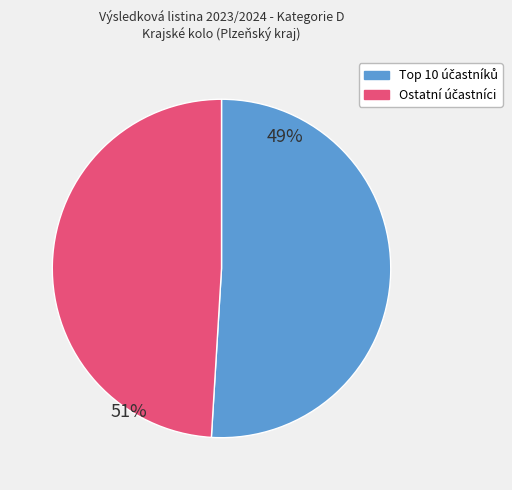

Does any single category account for the majority?

Yes